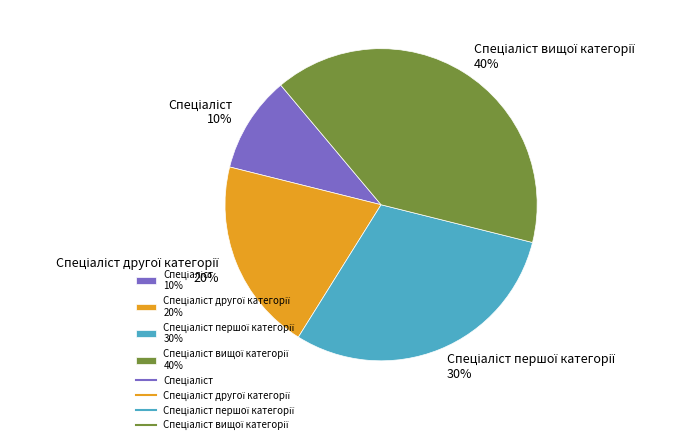

To the nearest percent, what is the average slice percentage?

25%